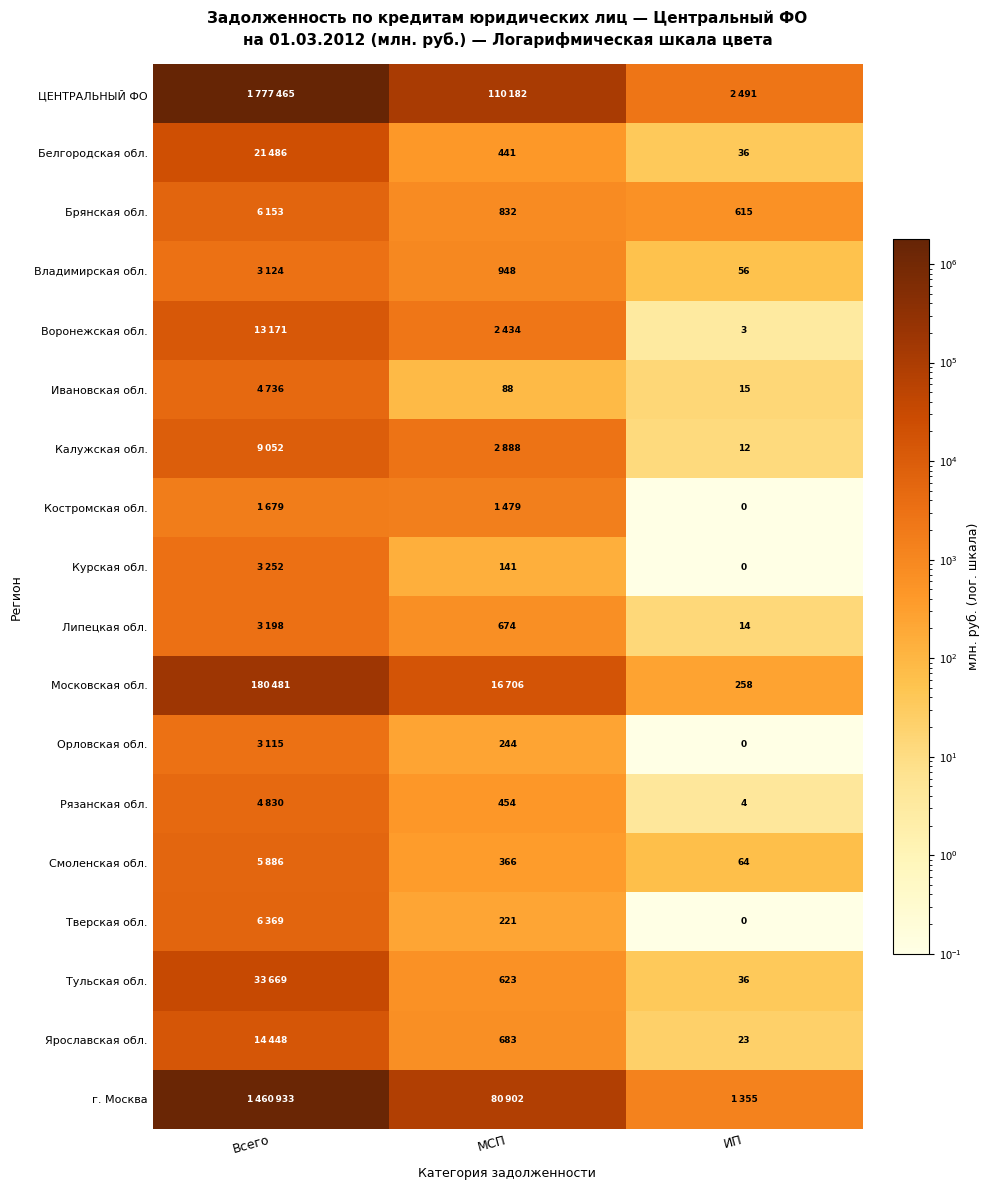

Is the value of Белгородская обл. at МСП greater than the value of Тульская обл. at МСП?

No